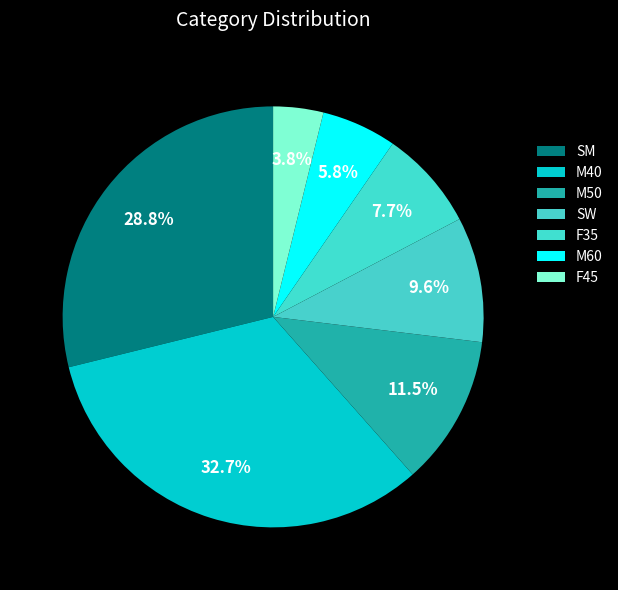

Count the number of slices in the pie.

7